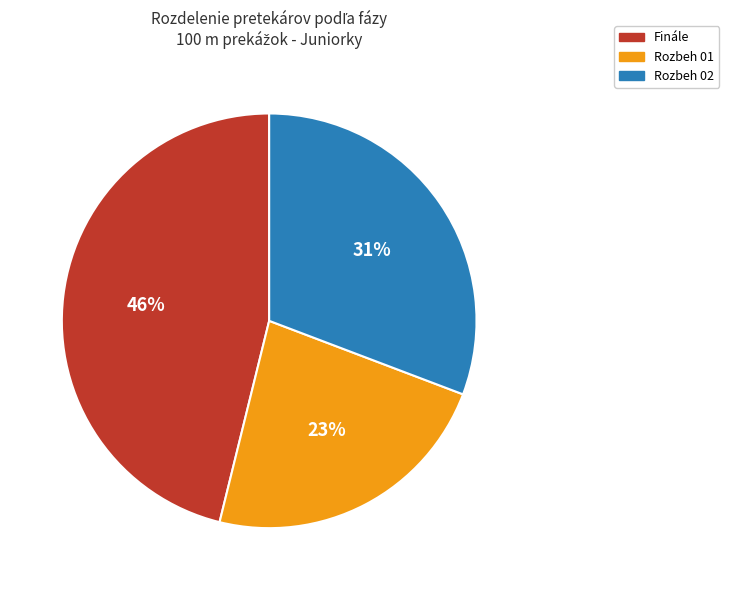

To the nearest percent, what is the average slice percentage?

33%